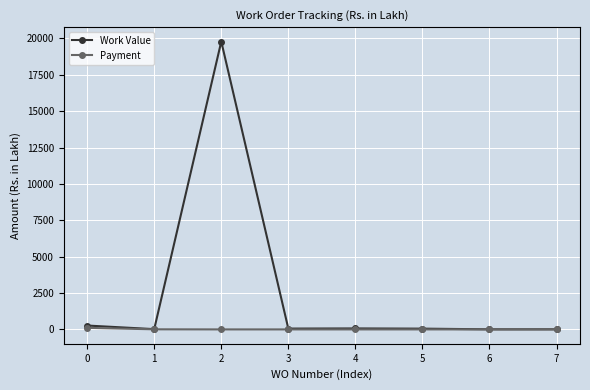

What is the maximum value for Payment?

106.9